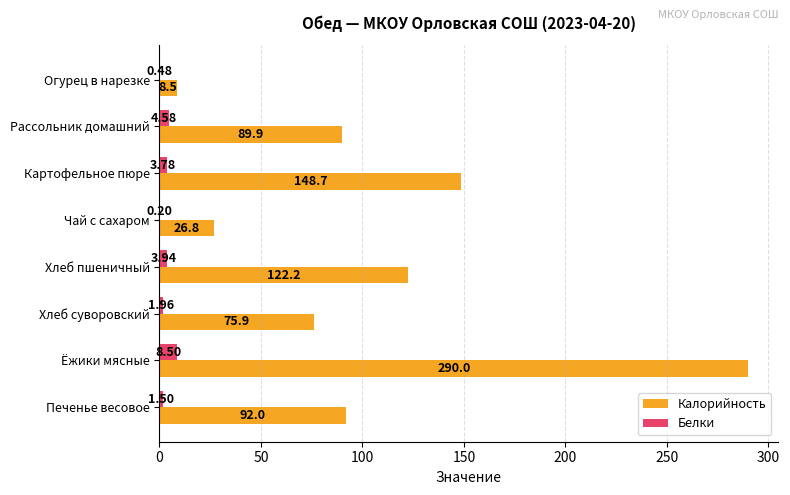

Is the value of Белки at Огурец в нарезке greater than the value of Калорийность at Огурец в нарезке?

No